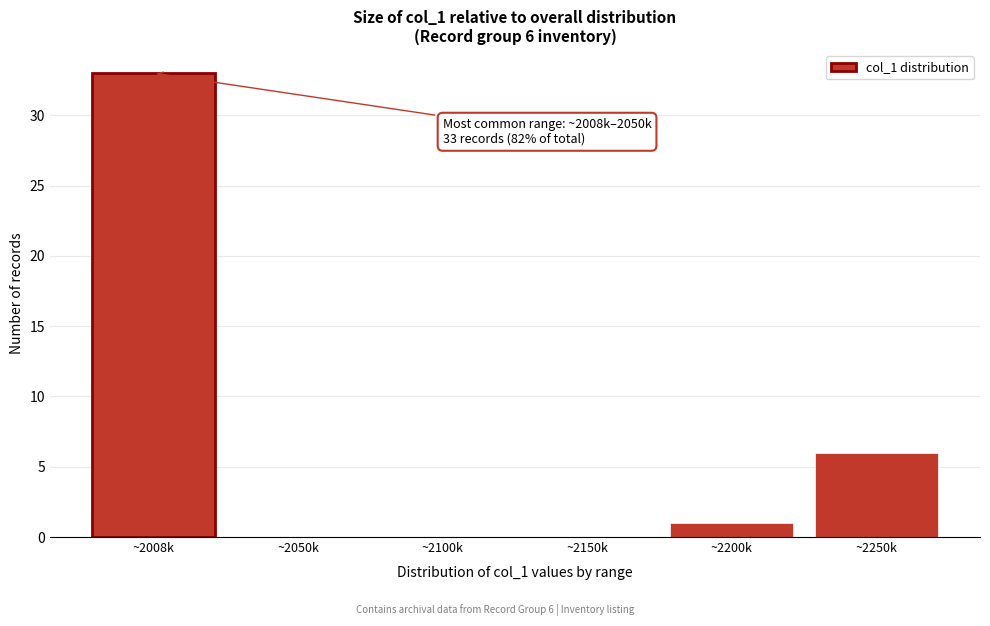

Reading right to left, list all the values displayed in this chart.

~2250k=6	~2200k=1	~2150k=0	~2100k=0	~2050k=0	~2008k=33